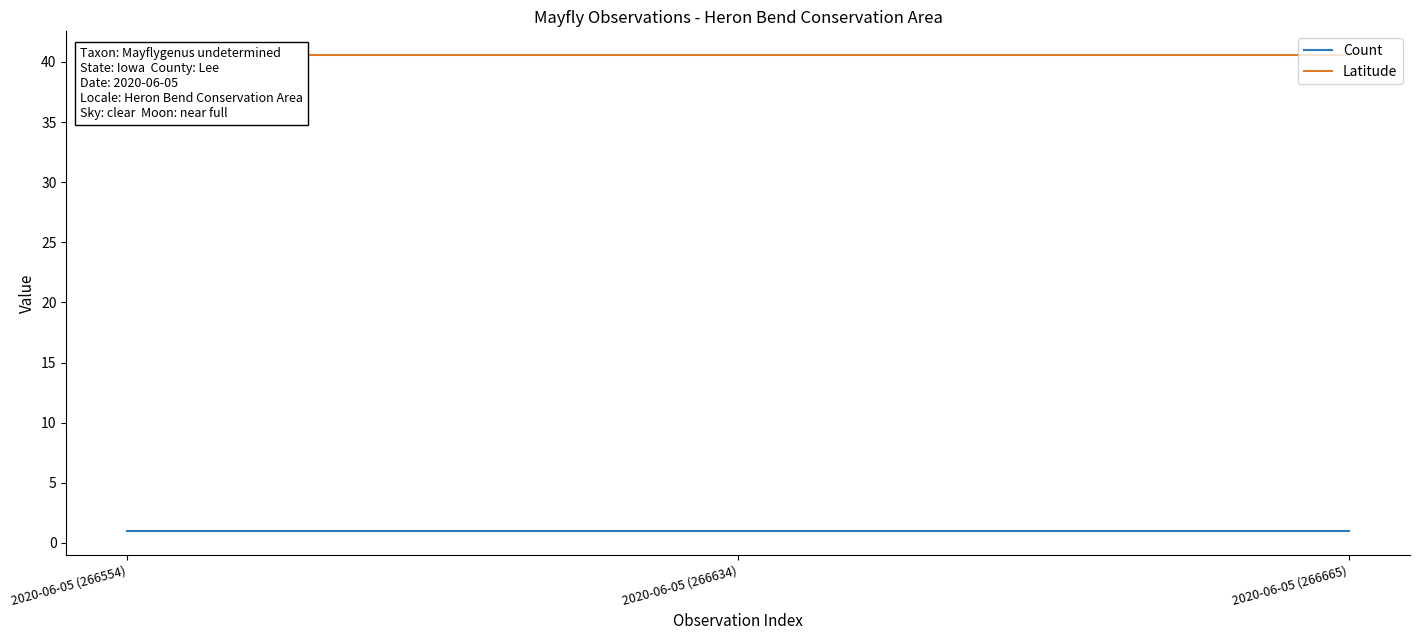

List the labels in order of Latitude value, largest first.

2020-06-05 (266554), 2020-06-05 (266634), 2020-06-05 (266665)